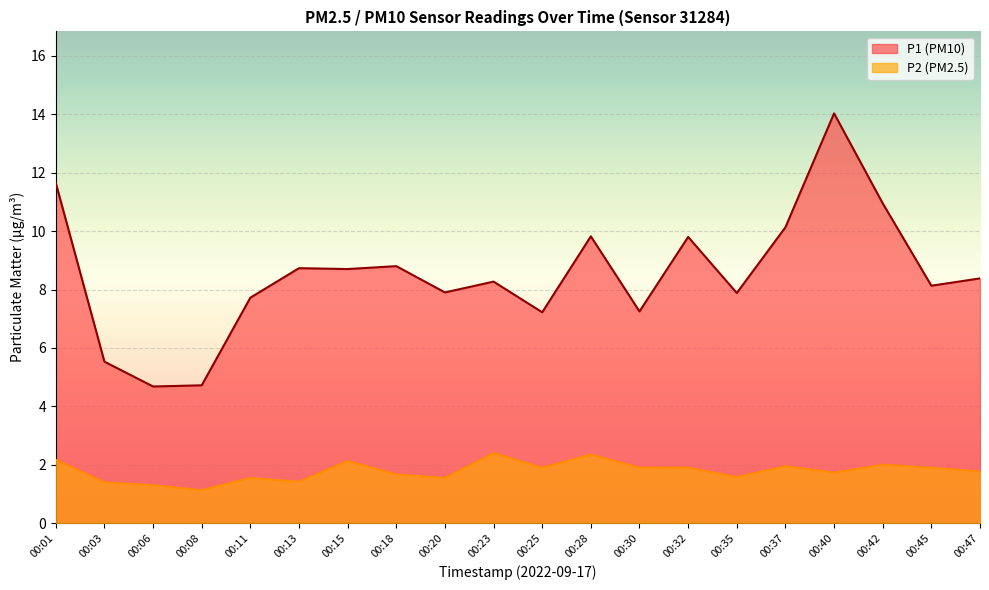

What is the maximum value shown in the chart?

14.0